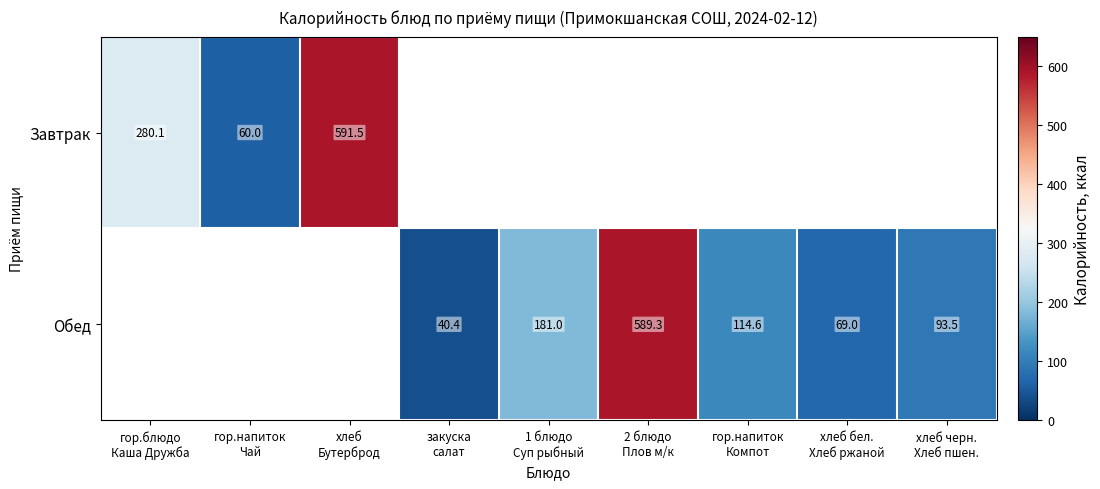

What is the maximum value shown in the chart?

591.5